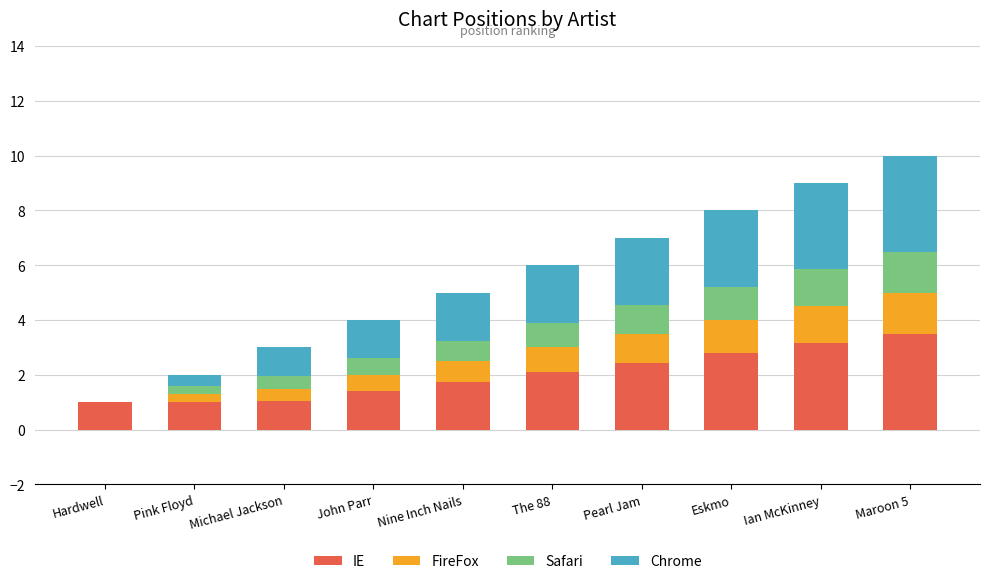

The value of IE at Ian McKinney is 4.8. True or false?

False